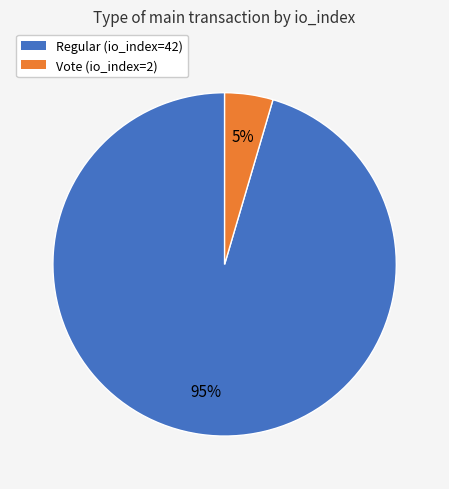

How many segments does this pie chart have?

2